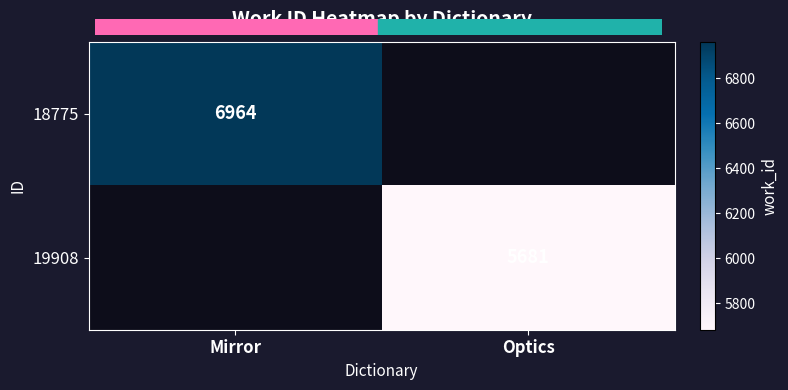

Is it true that 19908 equals 5681 at Optics?

True